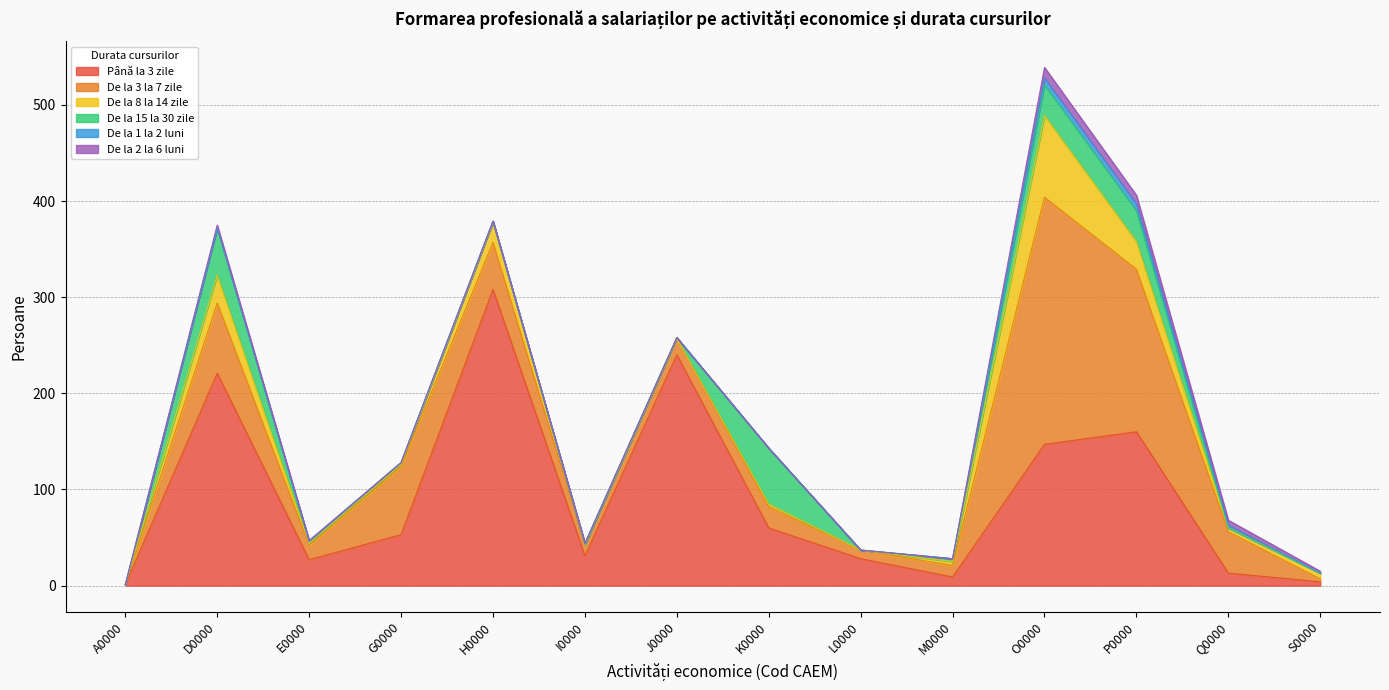

Which series has the widest spread of values?

Până la 3 zile